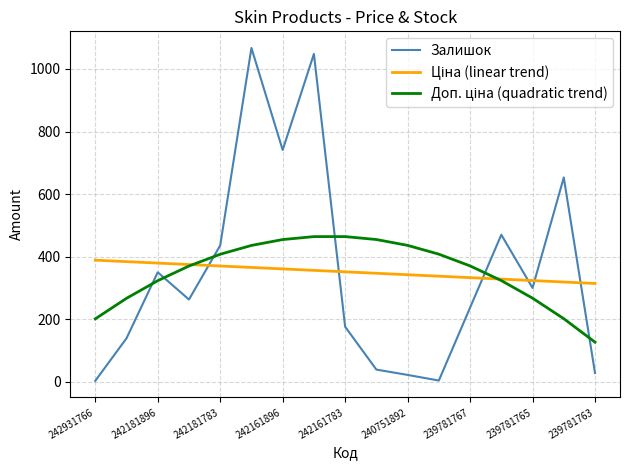

What is the maximum value shown in the chart?

1067.0